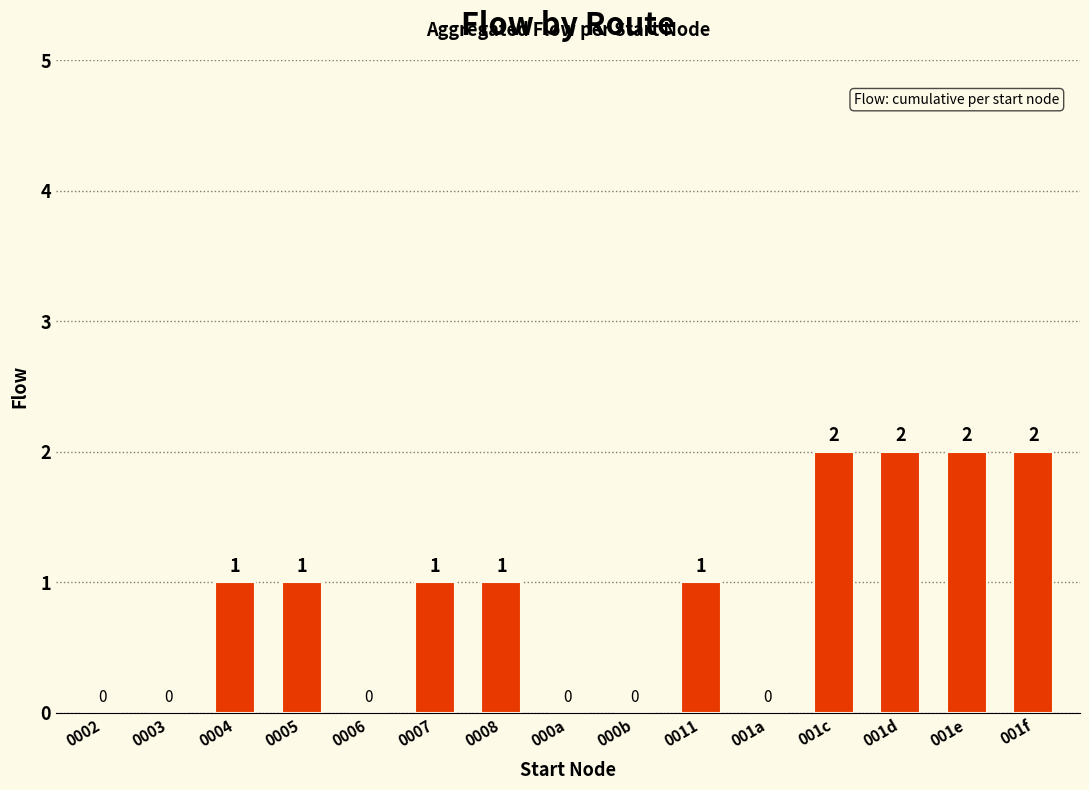

Count the number of categories in the chart.

15